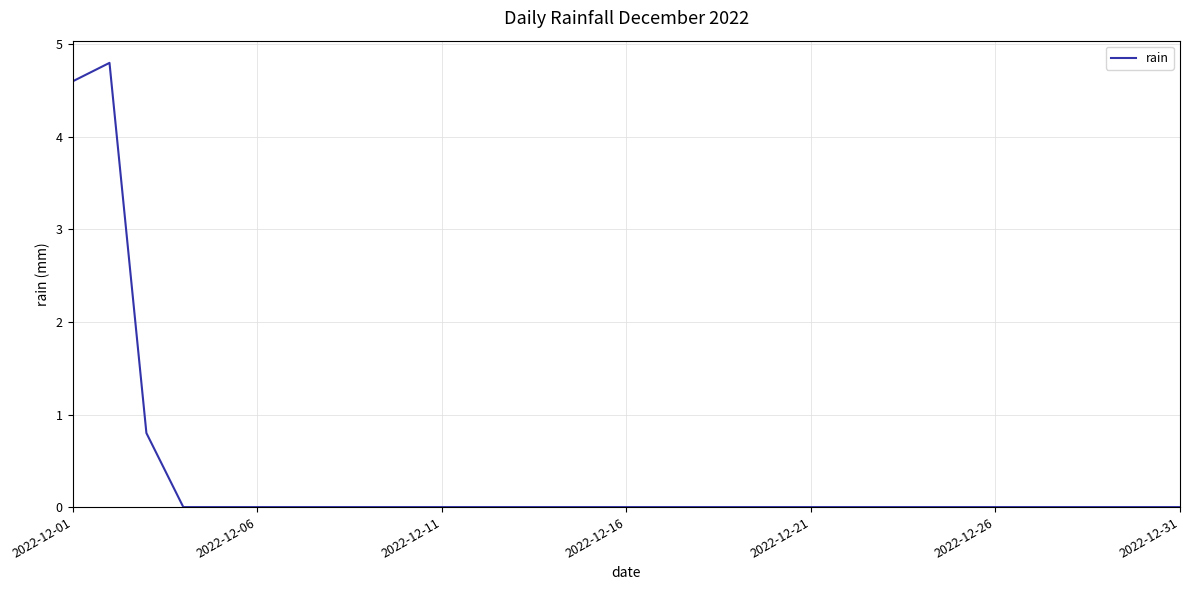

What is the greatest value displayed?

4.8